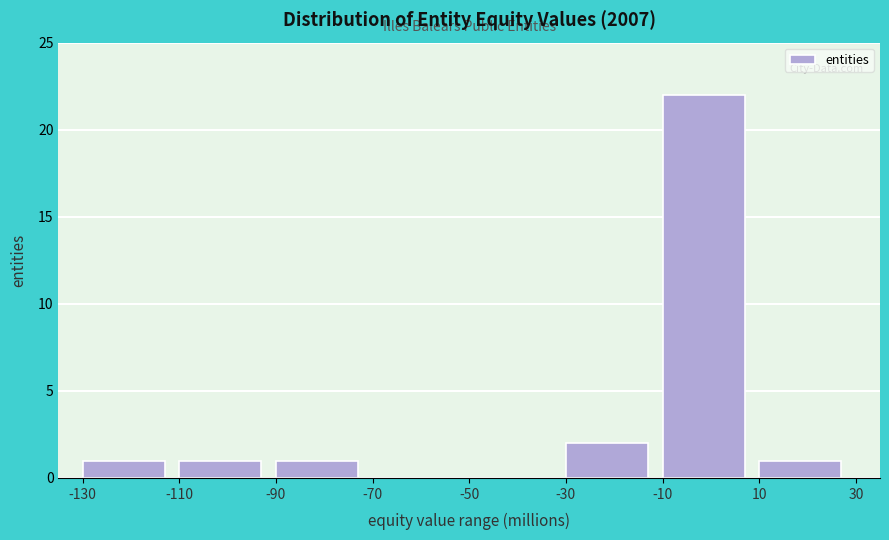

Over which range of the x-axis is the bar tallest?

-10 to 10